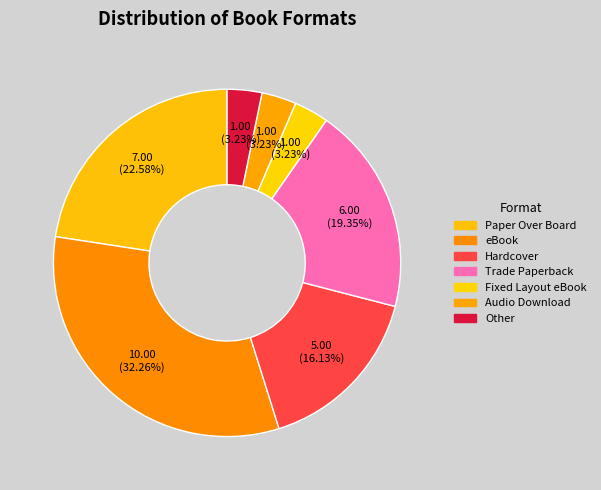

To the nearest percent, what portion does eBook represent?

32%